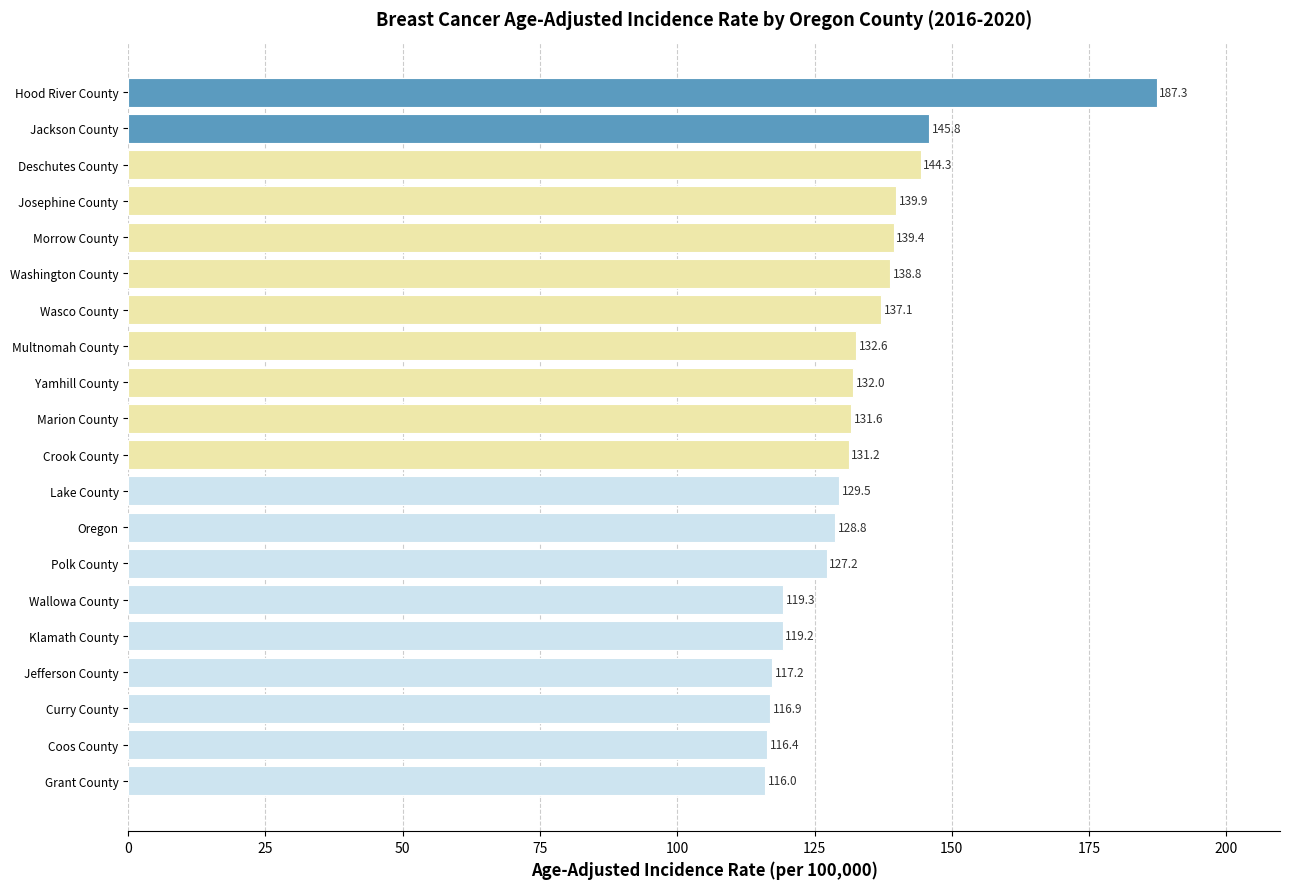

Reading bottom to top, extract all data points from this chart.

Grant County=116.0	Coos County=116.4	Curry County=116.9	Jefferson County=117.2	Klamath County=119.2	Wallowa County=119.3	Polk County=127.2	Oregon=128.8	Lake County=129.5	Crook County=131.2	Marion County=131.6	Yamhill County=132.0	Multnomah County=132.6	Wasco County=137.1	Washington County=138.8	Morrow County=139.4	Josephine County=139.9	Deschutes County=144.3	Jackson County=145.8	Hood River County=187.3